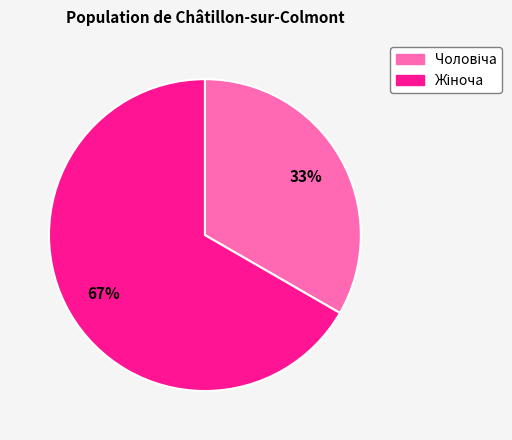

Does any single category account for the majority?

Yes